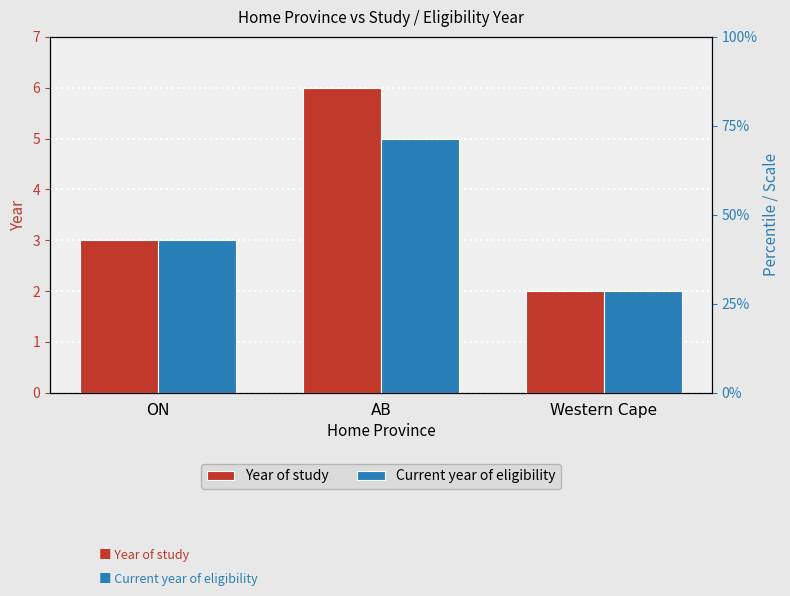

Count the number of categories in the chart.

3